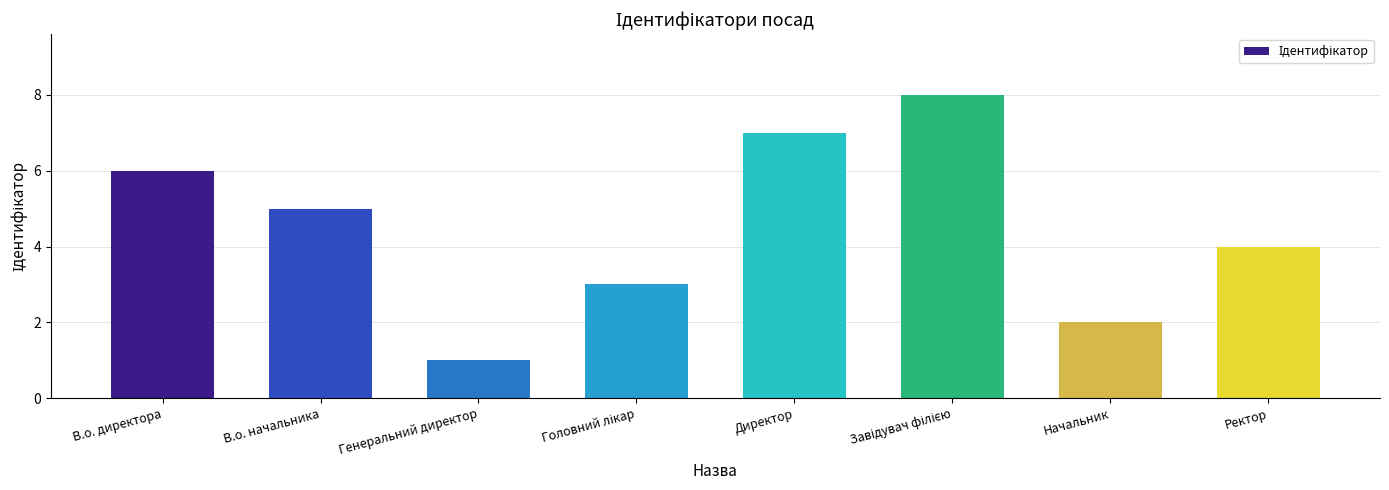

Count the number of categories in the chart.

8